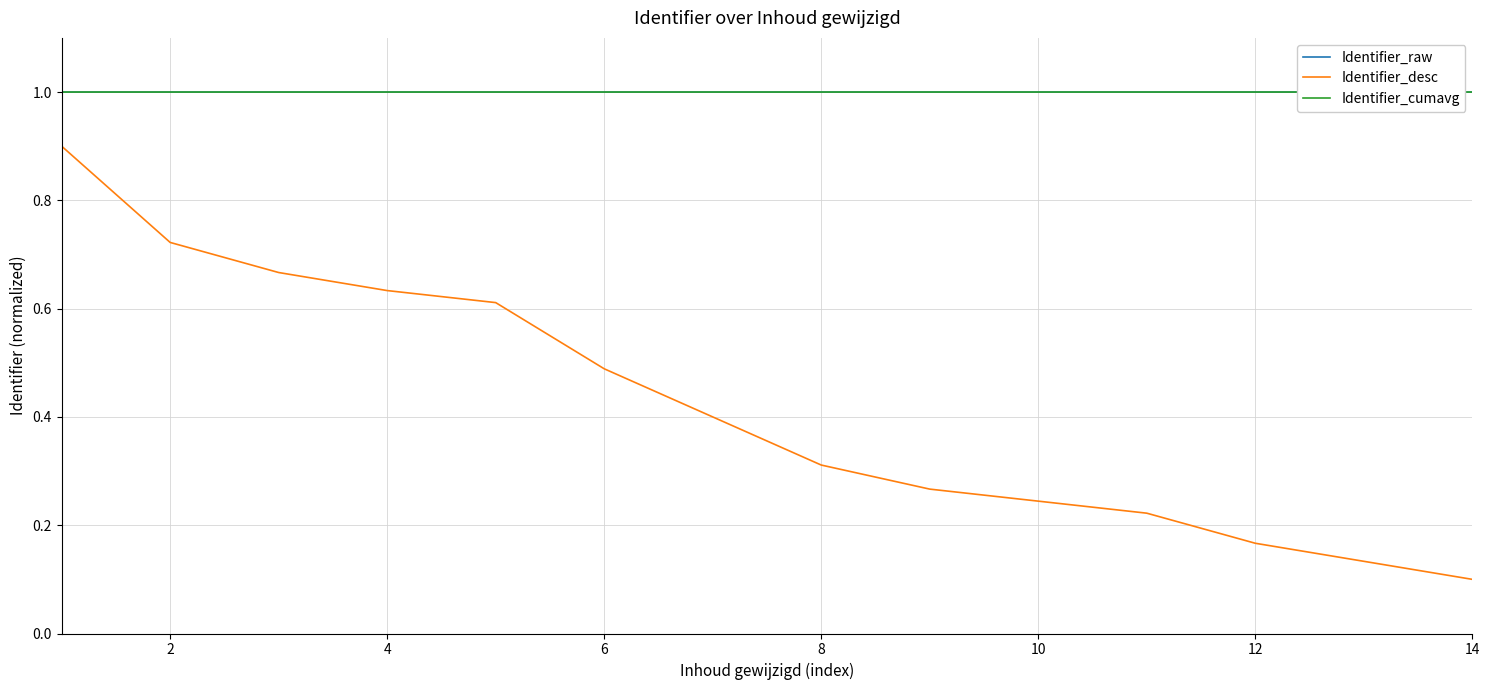

How many distinct data groups are displayed?

3